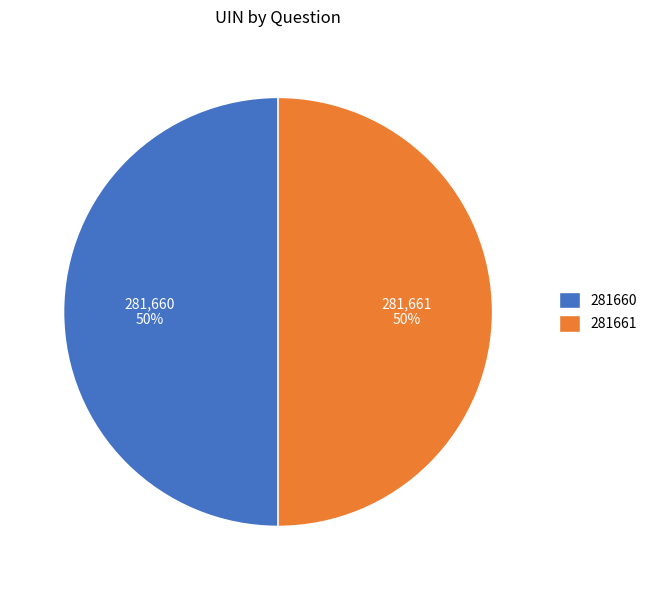

The 281660 slice represents 60% of the pie. True or false?

False